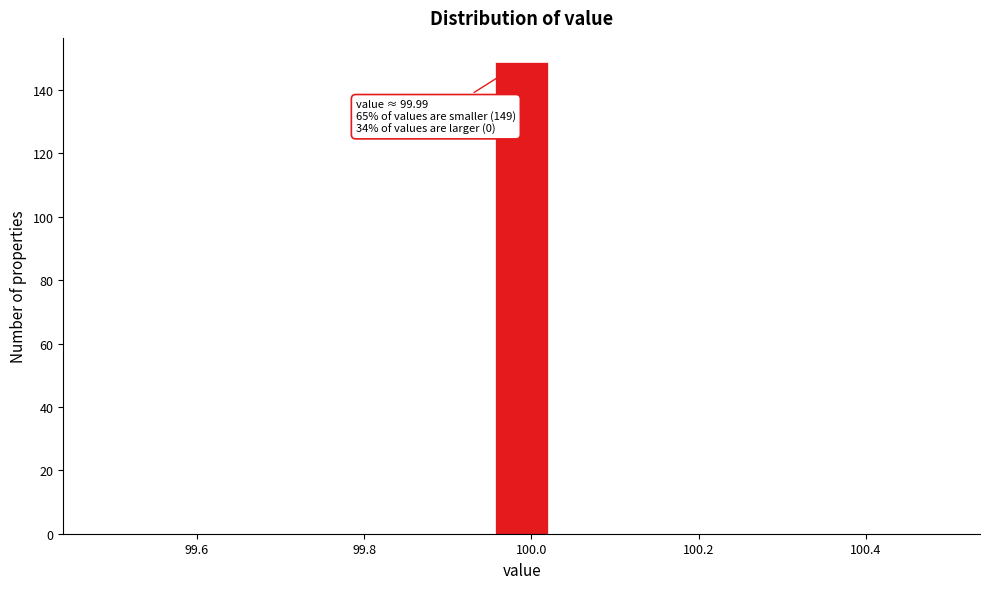

Read against the x-axis, roughly where is the centre of the tallest bar?

99.98